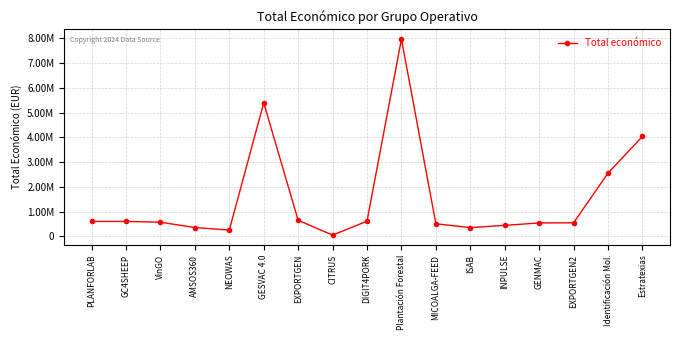

The value at PLANFORLAB is 599134. True or false?

True